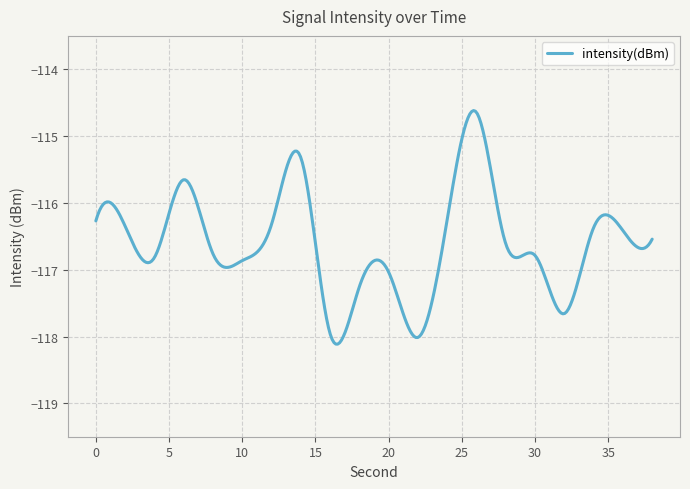

Does the chart display data point markers on the line(s)?

No